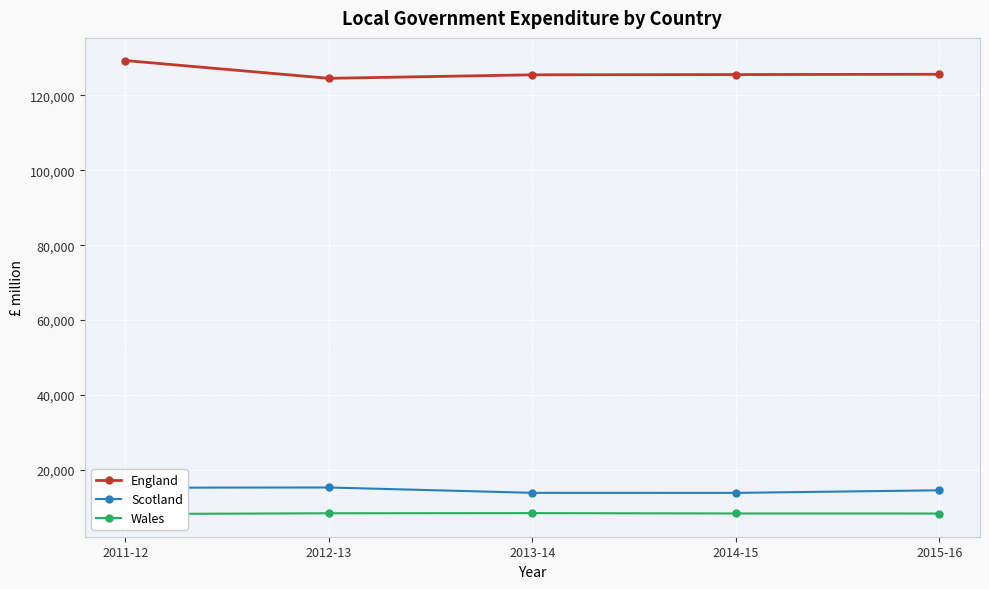

How many categories are shown in the chart?

5